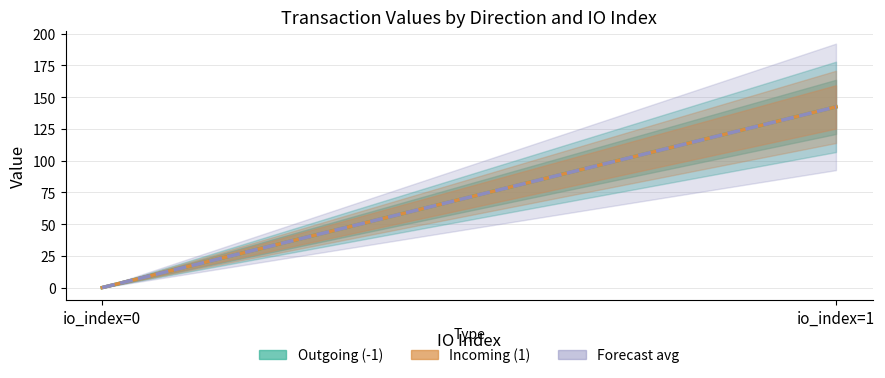

Reading left to right, what are all the values shown in this chart?

Outgoing (-1): io_index=0=0.0	io_index=1=142.4
Incoming (1): io_index=0=0.0	io_index=1=142.4
Forecast avg: io_index=0=0.0	io_index=1=142.4